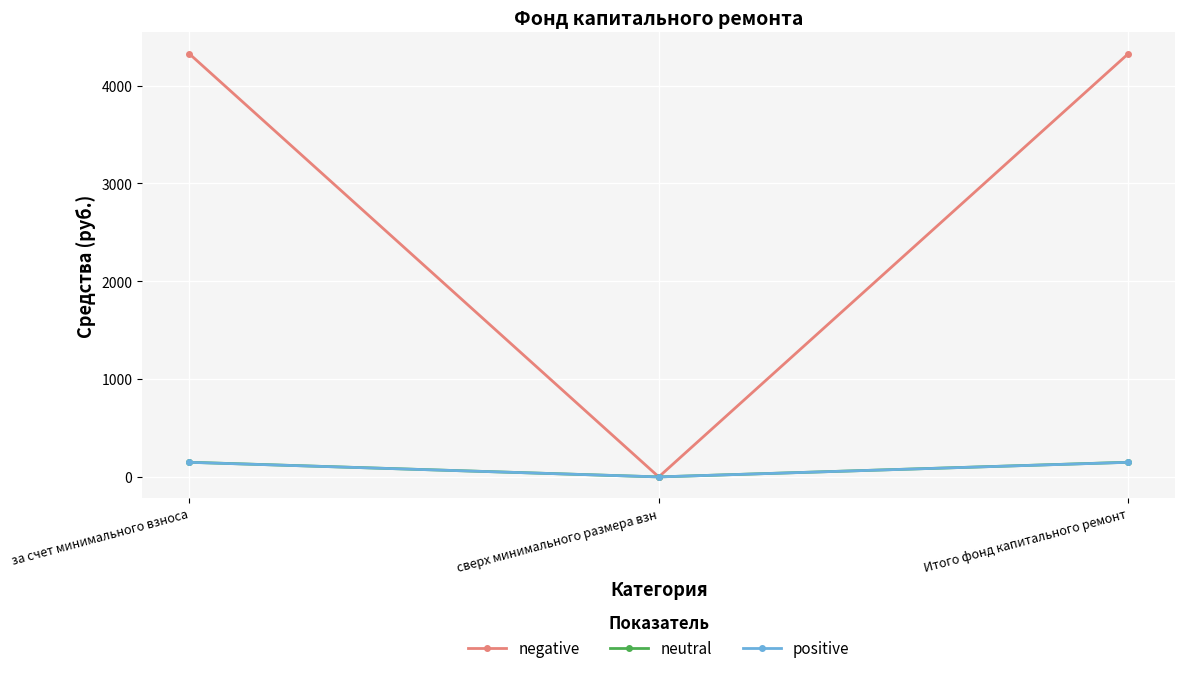

Reading left to right, list all the values displayed in this chart.

negative: за счет минимального взноса=4326.8	сверх минимального размера взн=0.0	Итого фонд капитального ремонт=4326.8
neutral: за счет минимального взноса=149.9	сверх минимального размера взн=0.0	Итого фонд капитального ремонт=149.9
positive: за счет минимального взноса=149.2	сверх минимального размера взн=0.0	Итого фонд капитального ремонт=149.2